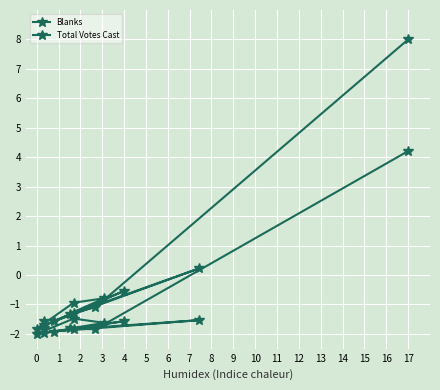

How many lines are shown in the chart?

2